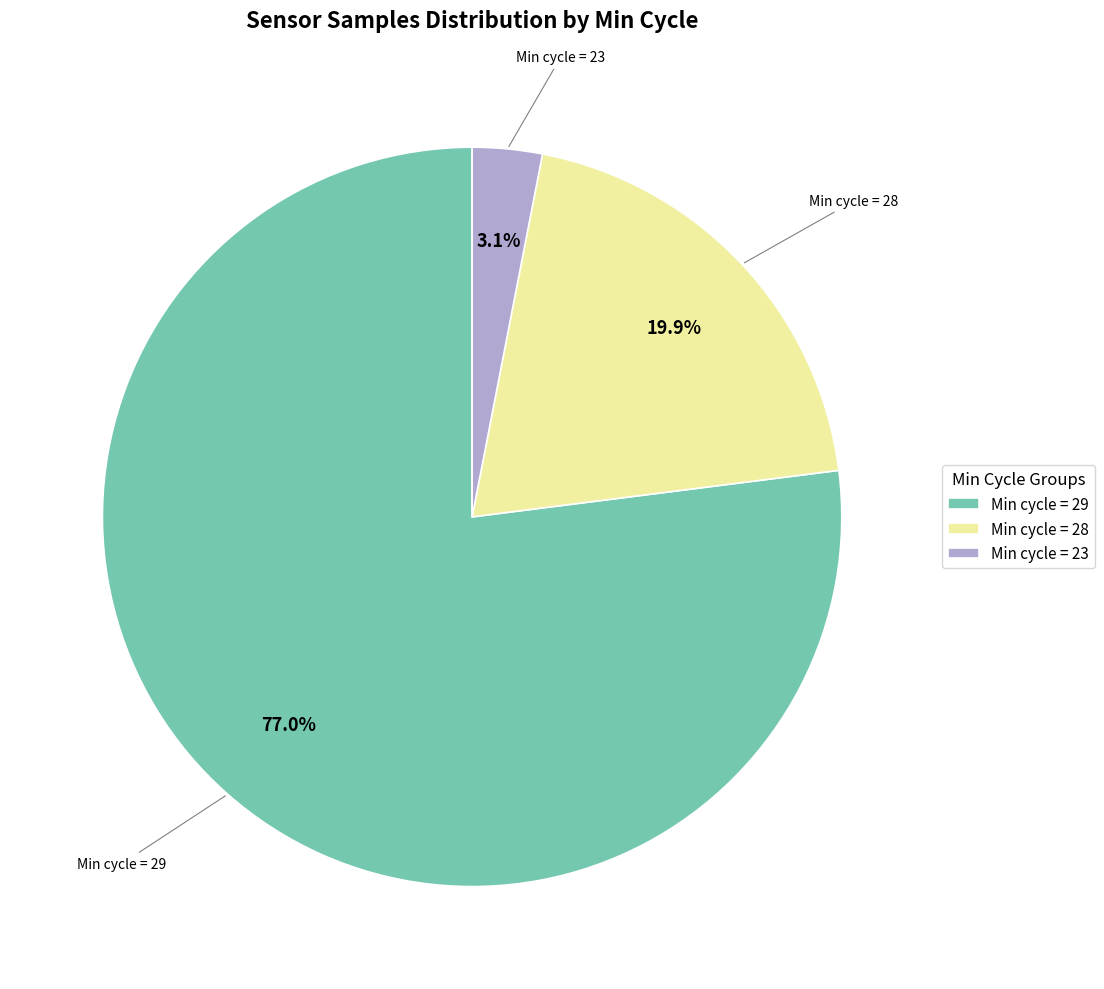

Does Min cycle = 28 represent more than half of the total?

No